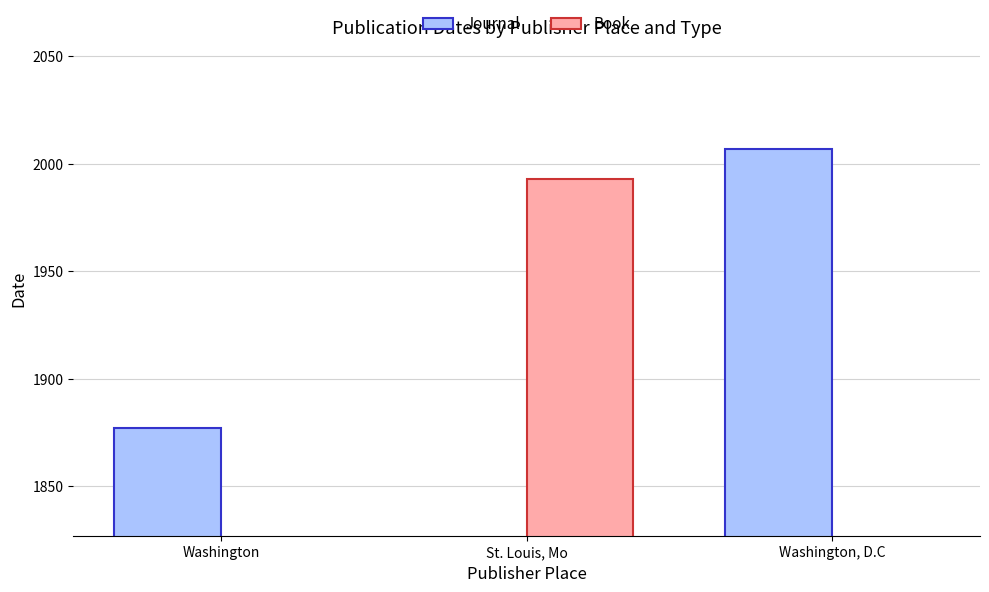

What position from the left is St. Louis, Mo?

2